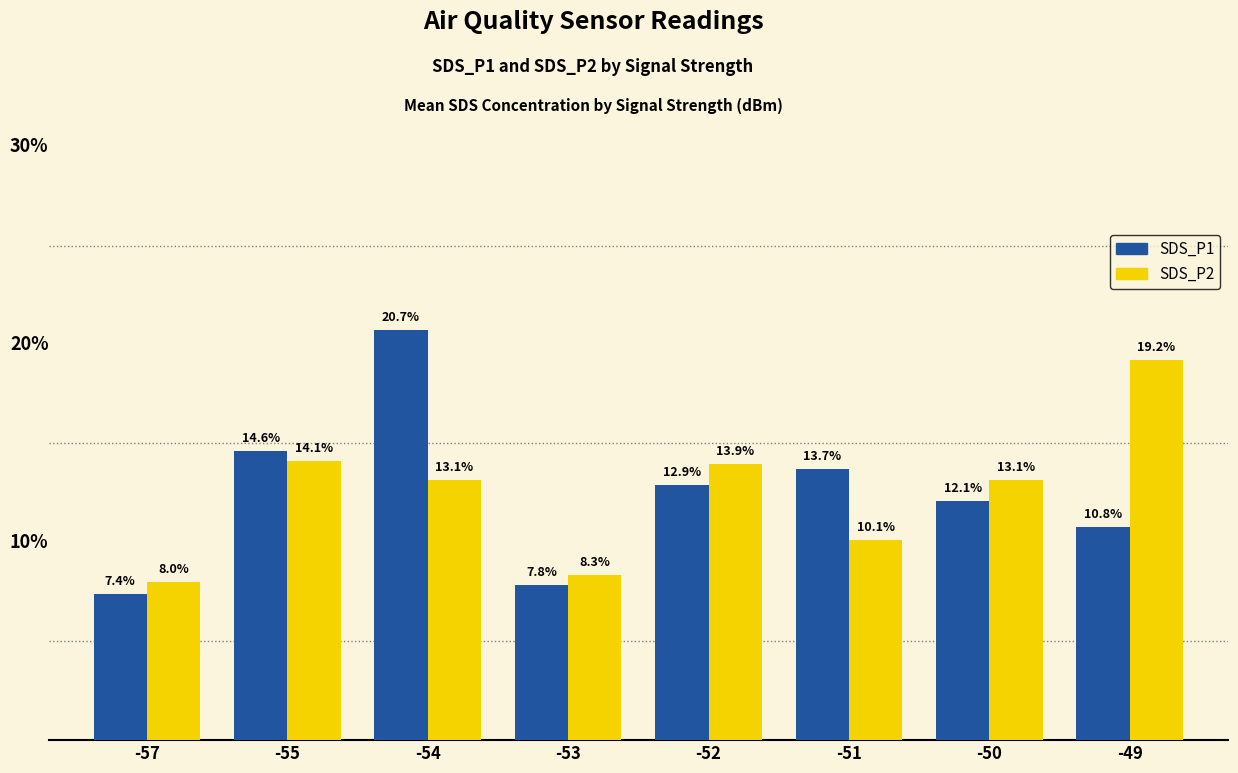

Between -57 and -51, which series saw the biggest shift?

SDS_P1